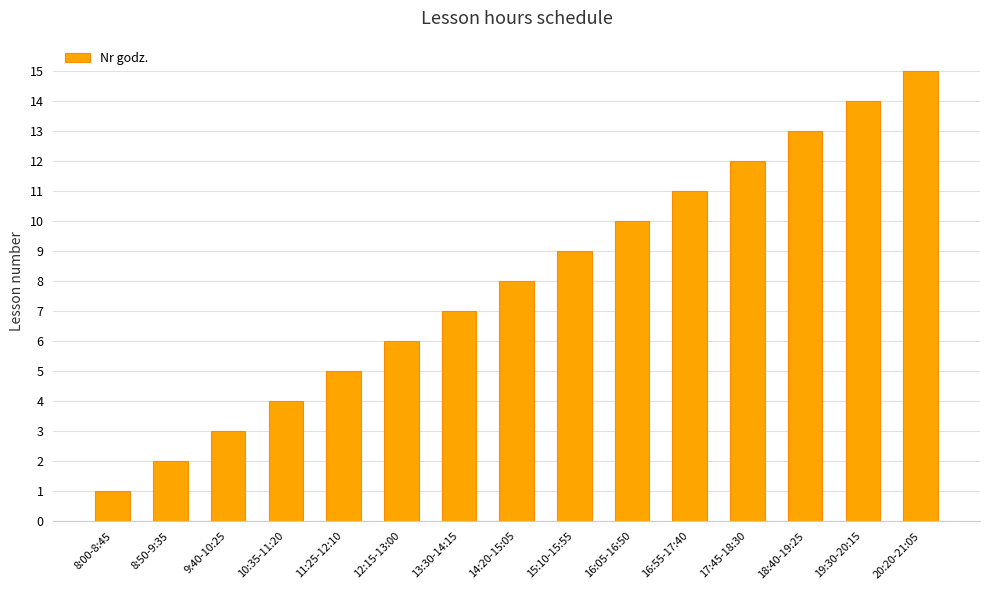

True or false: the data shows 3 at 9:40-10:25.

True